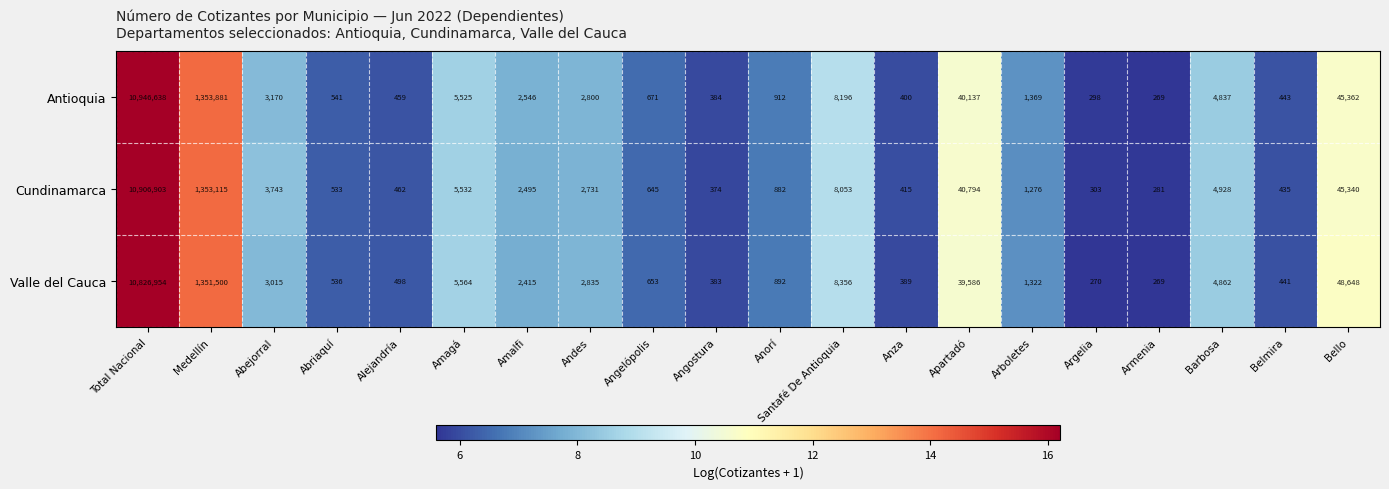

How many data points does each series have?

20